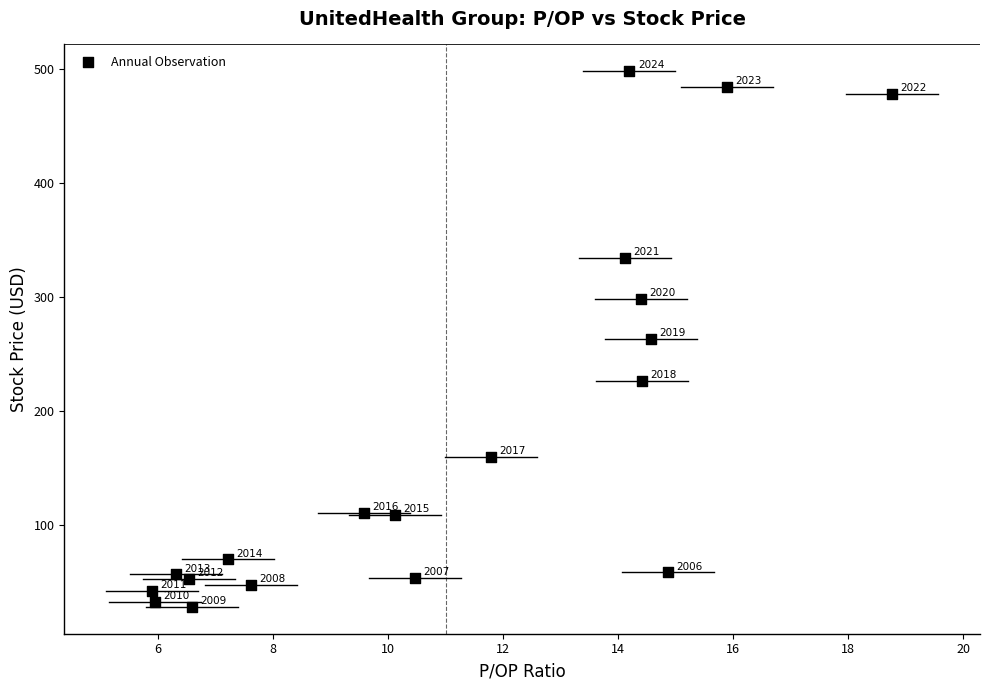

What Y value in the scatter plot is closest to 263?

263.5